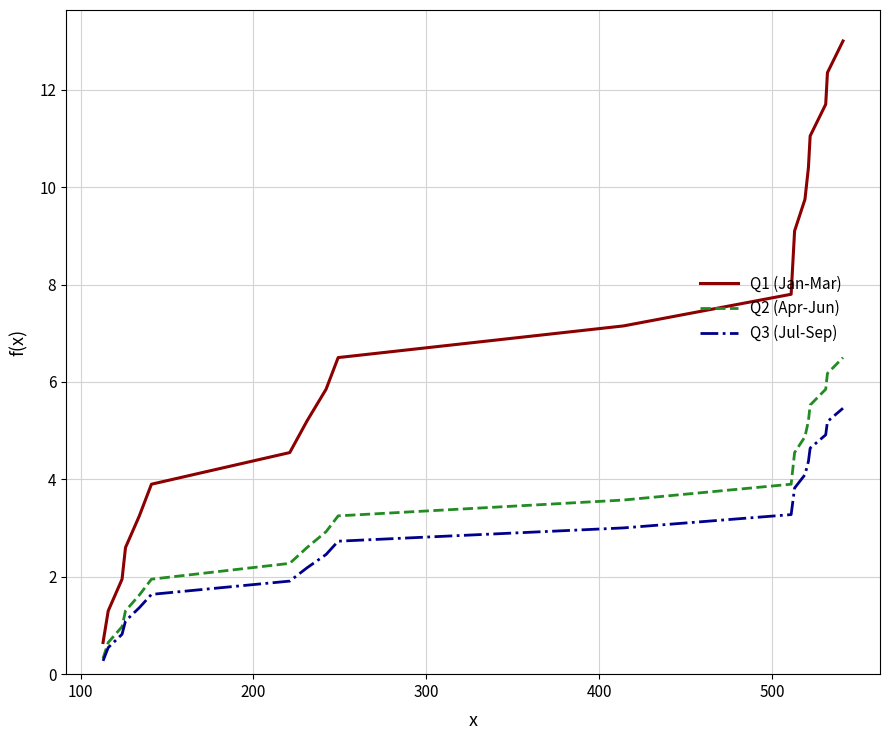

Which series has the widest spread of values?

Q1 (Jan-Mar)